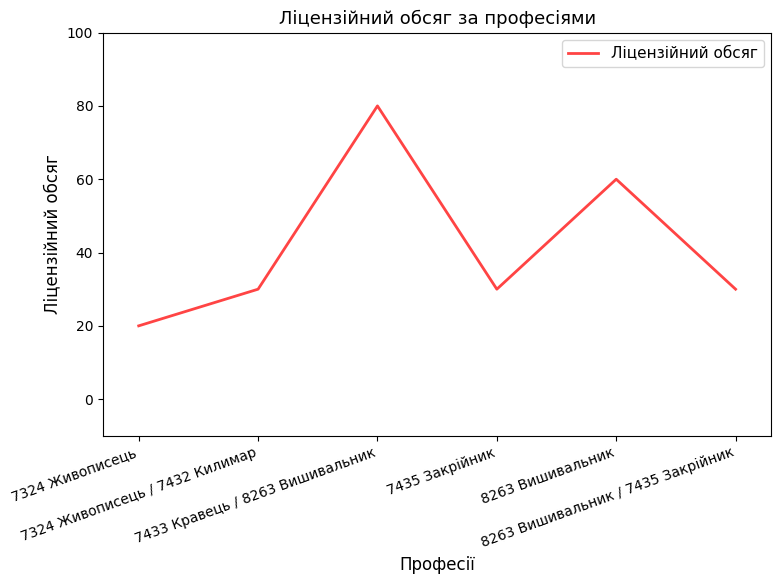

At which category does the chart reach its minimum across all series?

7324 Живописець